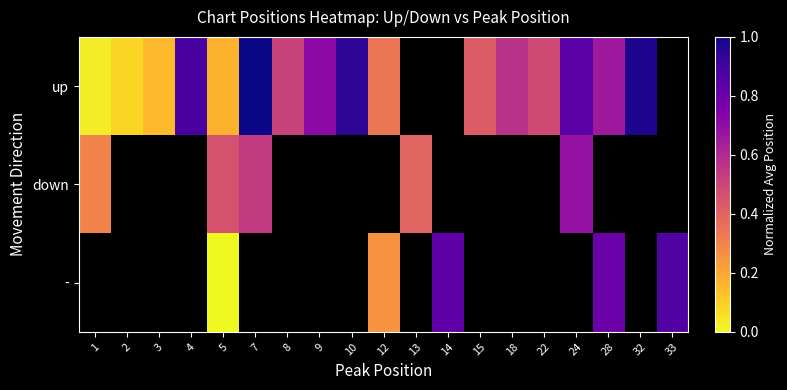

At which category does the chart reach its peak across all series?

7